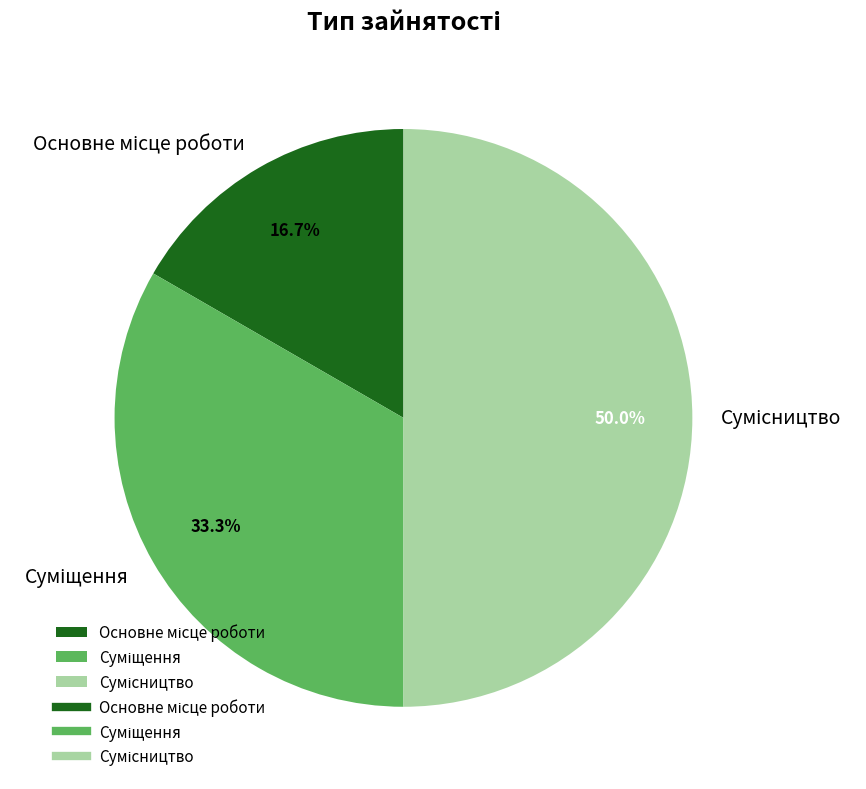

Count the number of slices in the pie.

3